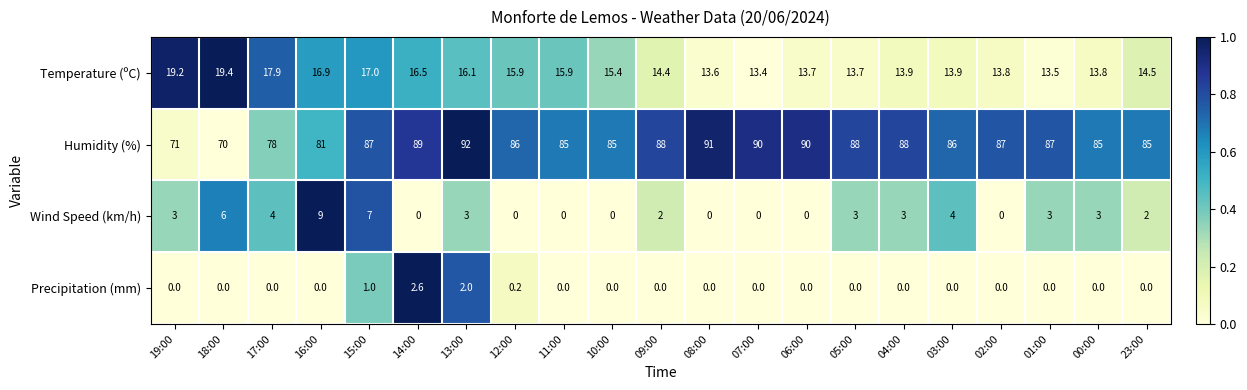

Is the value of Humidity (%) at 10:00 greater than the value of Temperature (ºC) at 09:00?

Yes